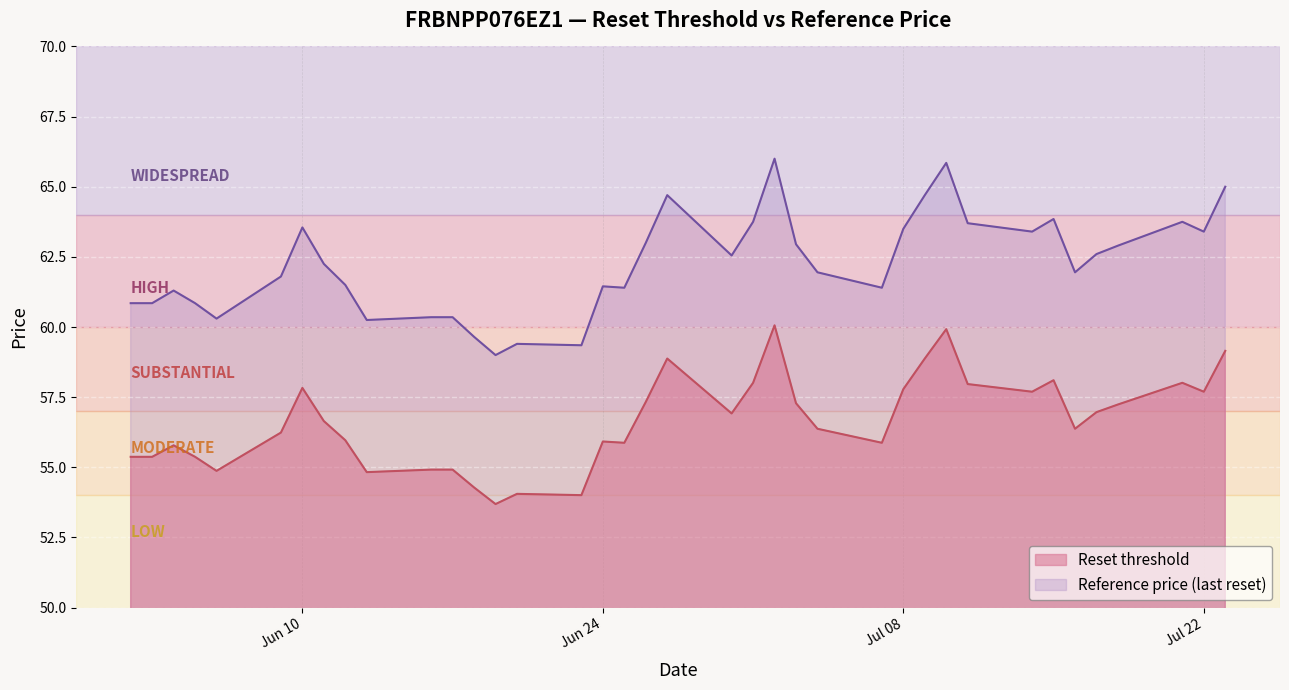

What is the difference between the Reference price (last reset) values at 2025-06-06 and 2025-06-03?

0.6